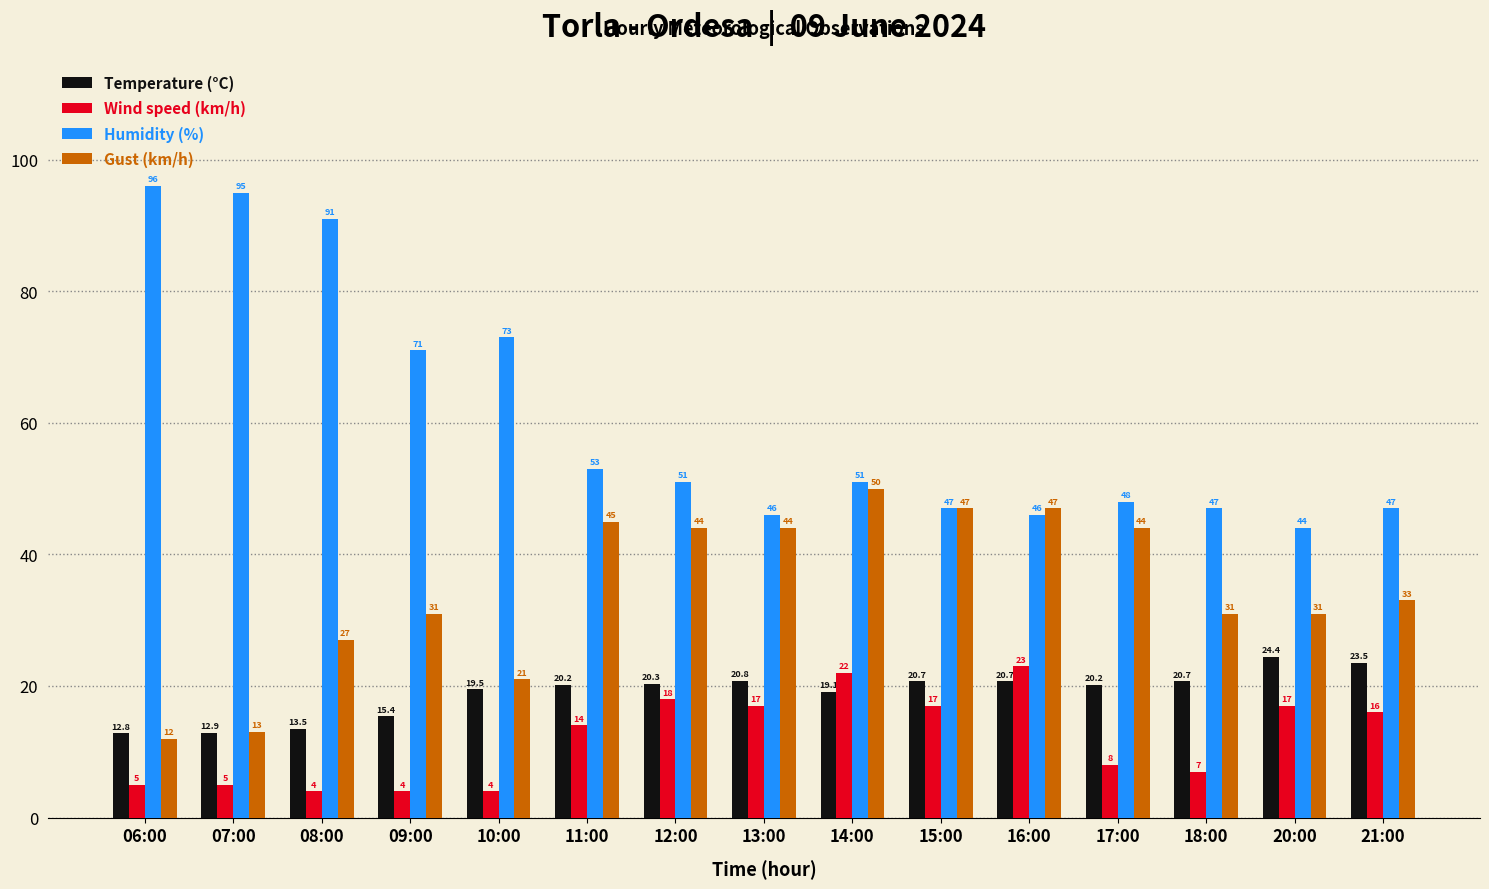

Reading left to right, transcribe all the data shown in this chart.

Temperature (°C): 12.8	12.9	13.5	15.4	19.5	20.2	20.3	20.8	19.1	20.7	20.7	20.2	20.7	24.4	23.5
Wind speed (km/h): 5.0	5.0	4.0	4.0	4.0	14.0	18.0	17.0	22.0	17.0	23.0	8.0	7.0	17.0	16.0
Humidity (%): 96.0	95.0	91.0	71.0	73.0	53.0	51.0	46.0	51.0	47.0	46.0	48.0	47.0	44.0	47.0
Gust (km/h): 12.0	13.0	27.0	31.0	21.0	45.0	44.0	44.0	50.0	47.0	47.0	44.0	31.0	31.0	33.0